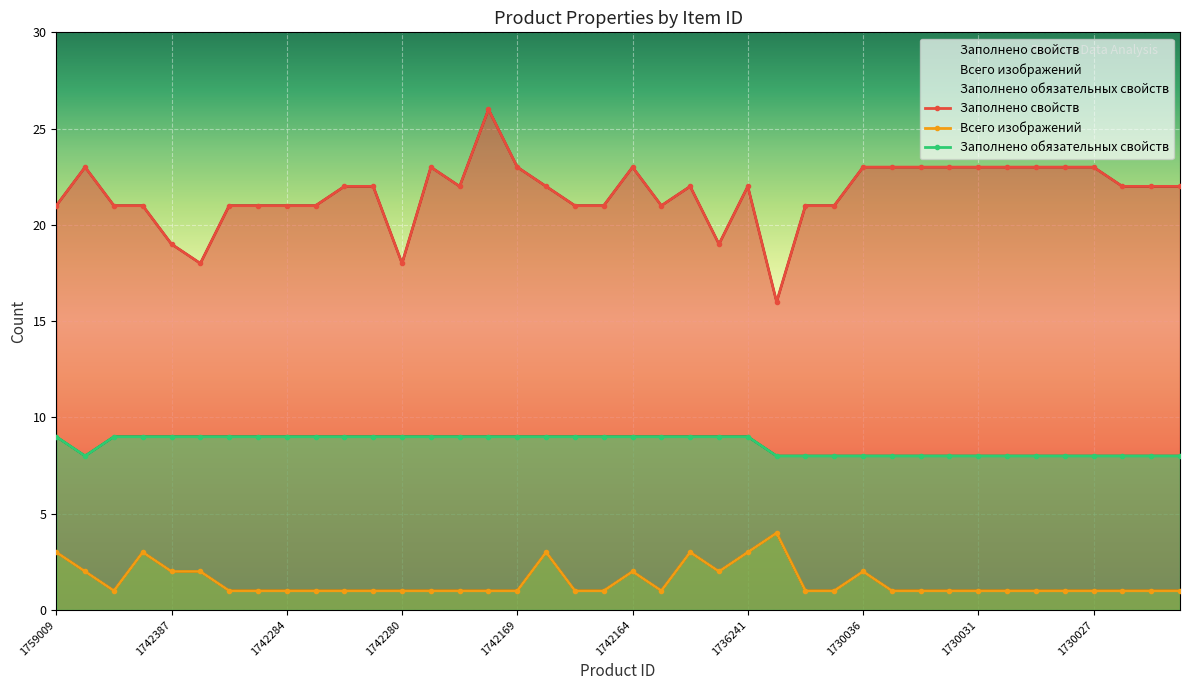

True or false: Заполнено обязательных свойств has a value of 2 at 1742164.

False